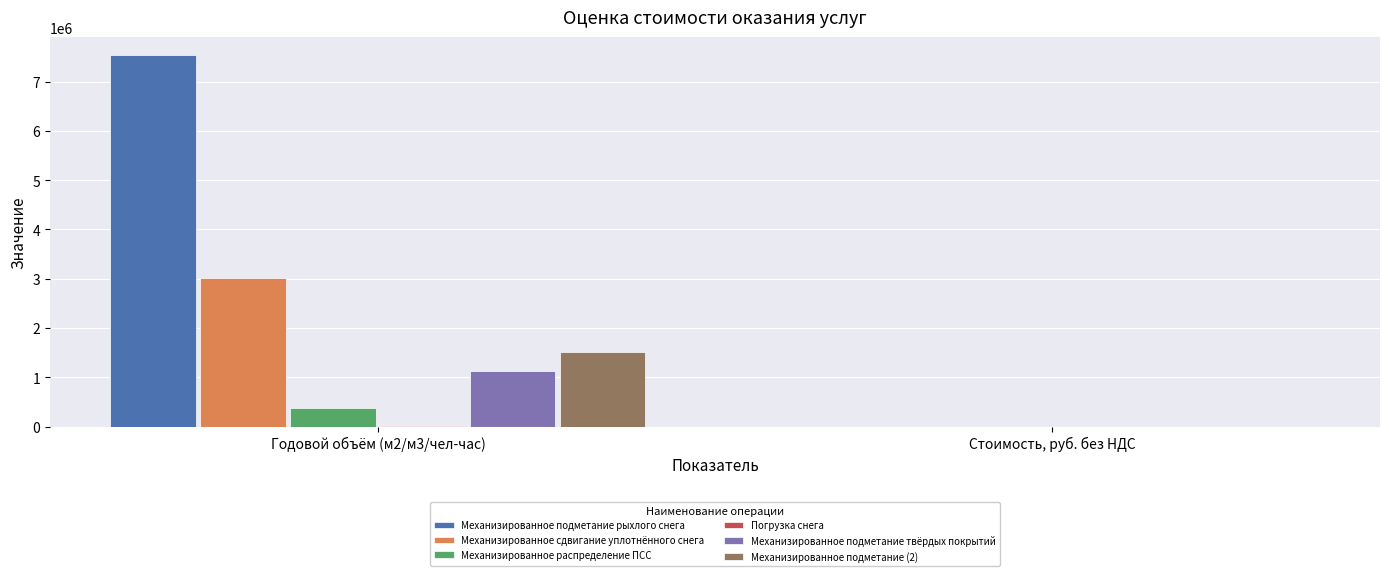

At which category is the sum across all series the highest?

Годовой объём (м2/м3/чел-час)